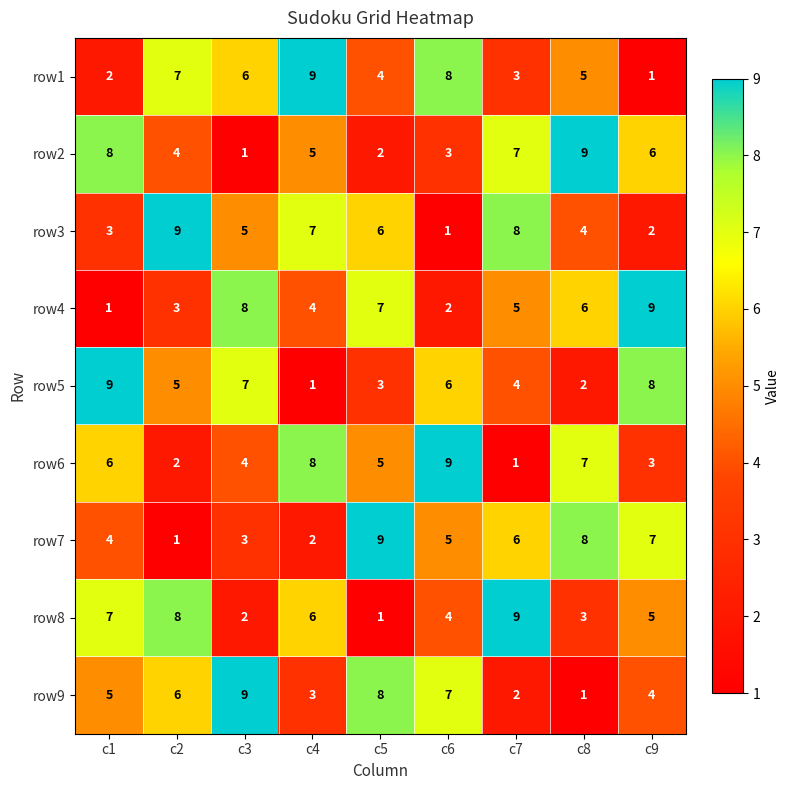

Which category has the lowest value in the row3 series?

c6